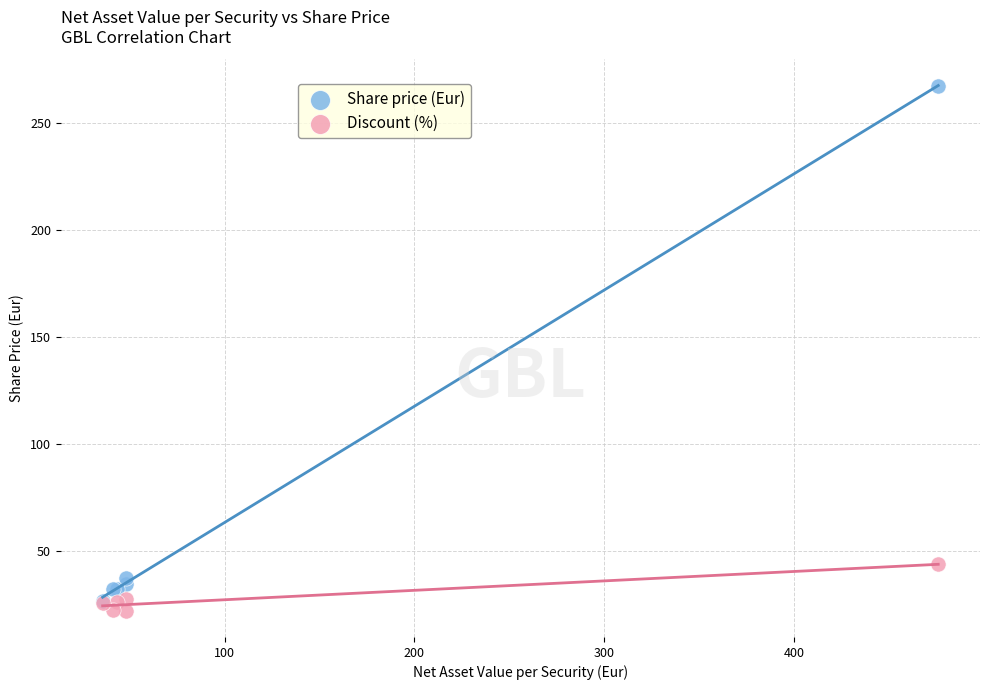

What are all the series names shown in the legend?

Share price (Eur), Discount (%)